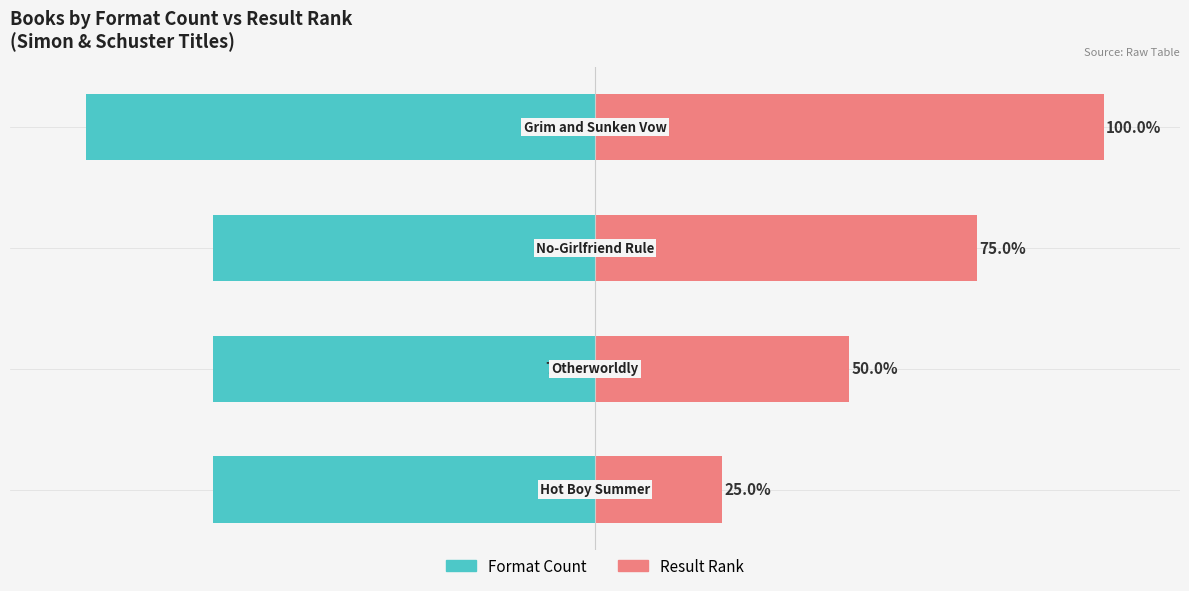

What is the lowest value of the Format Count series?

-100